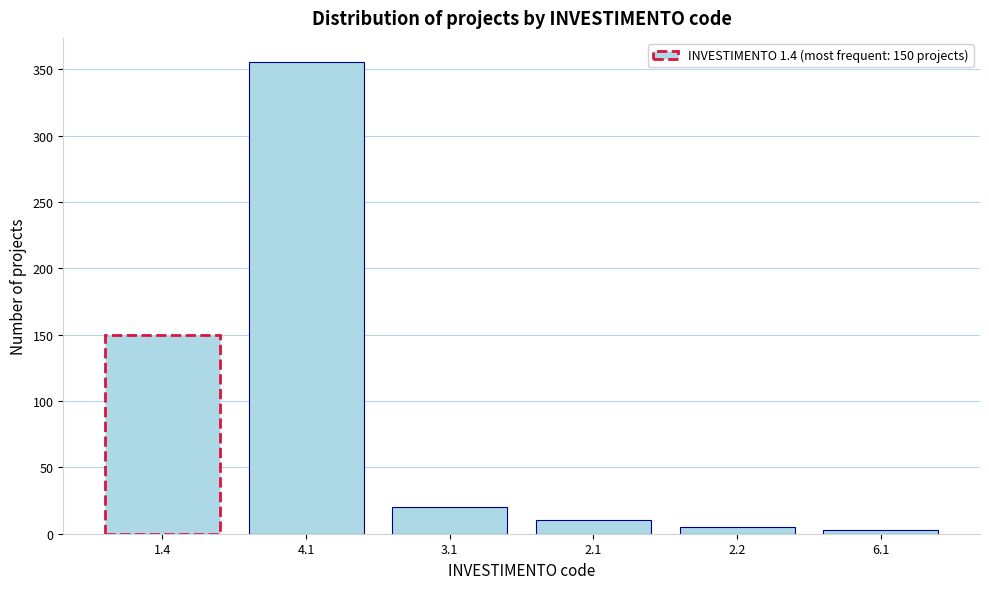

Reading left to right, list all the values displayed in this chart.

150	356	20	10	5	3